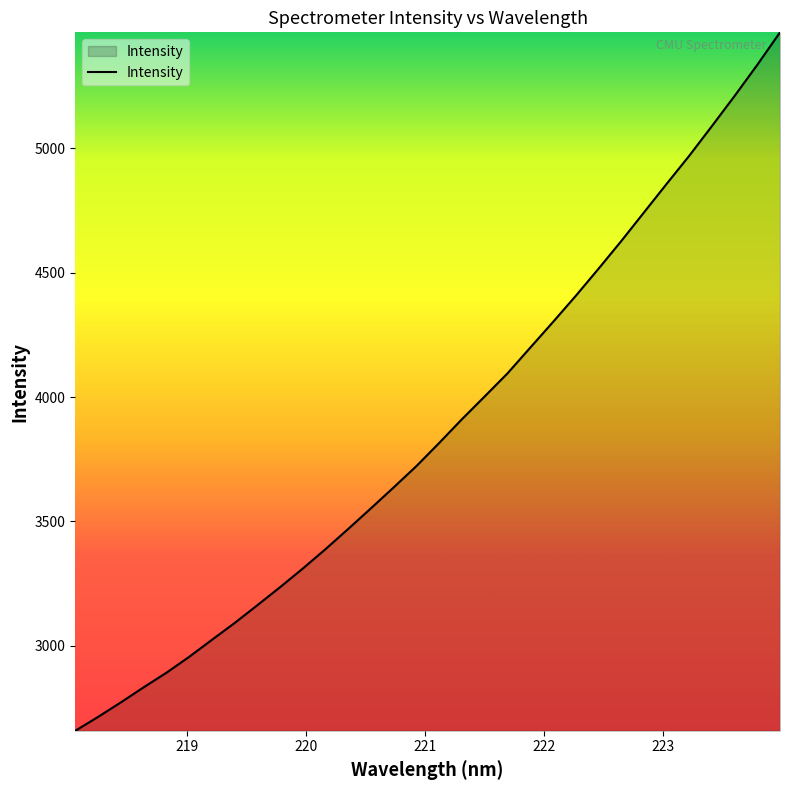

What is the greatest value displayed?

5466.7